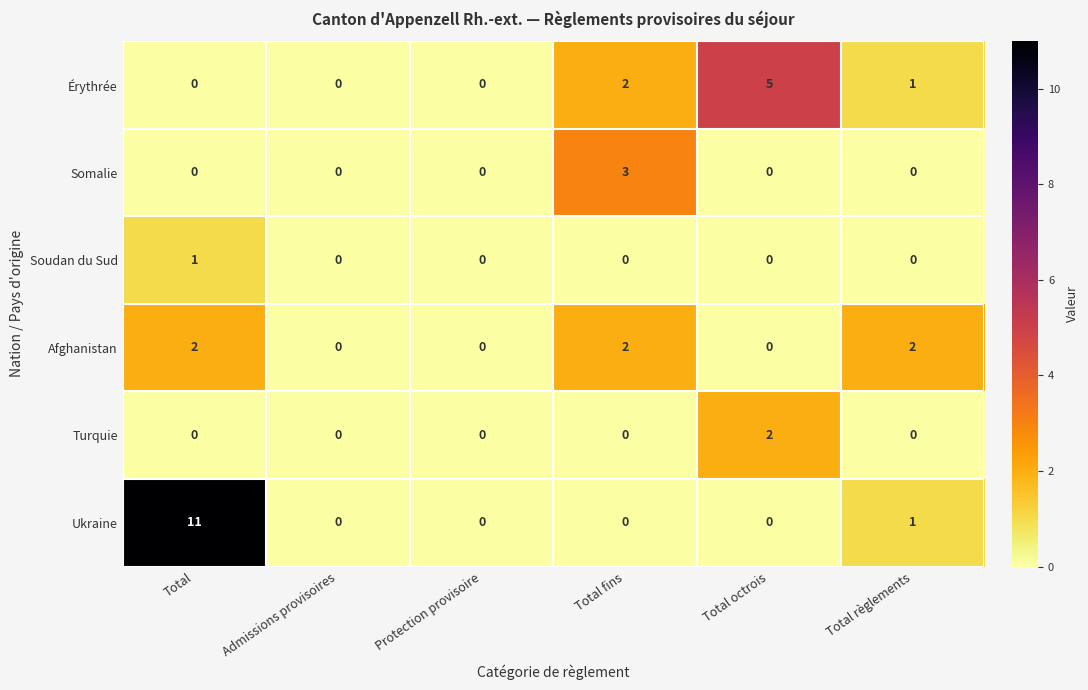

At which category does the chart reach its peak across all series?

Total